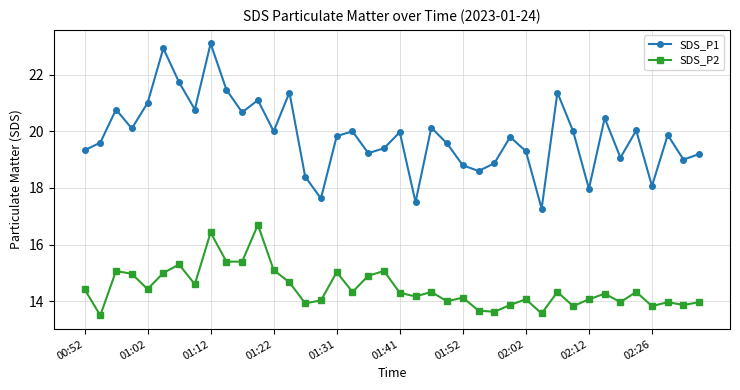

What is the highest value of the SDS_P1 series?

23.1